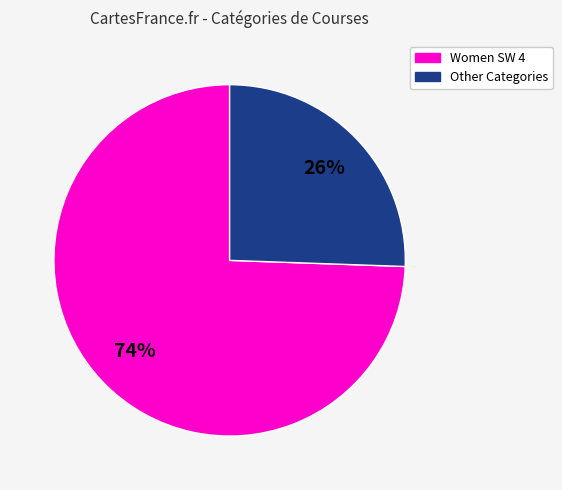

Does any single category account for the majority?

Yes